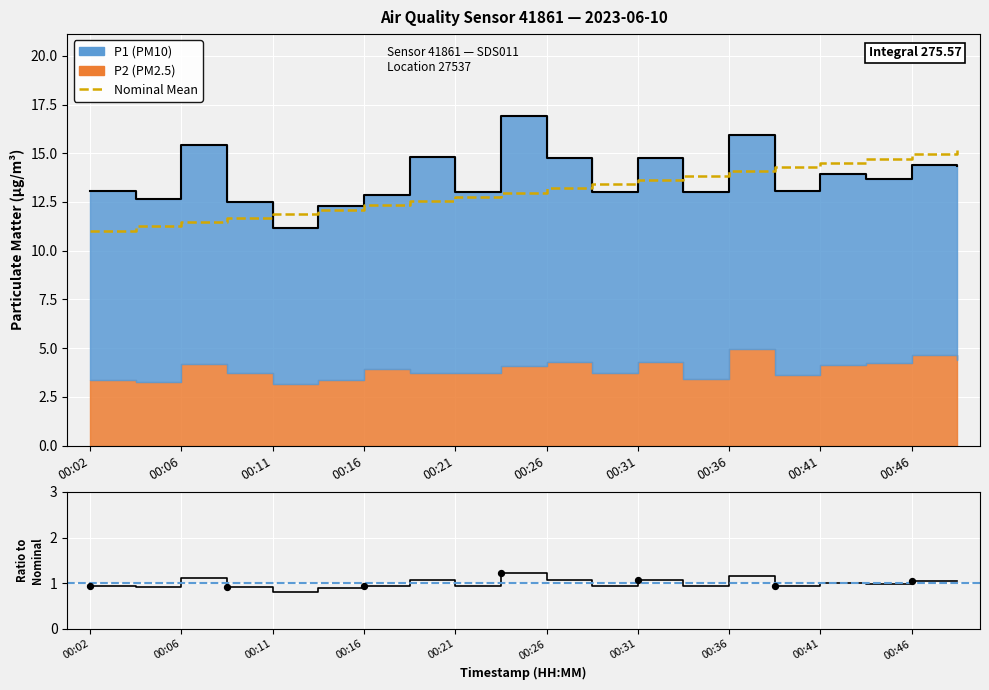

Which series contains the highest Y value?

Nominal Mean